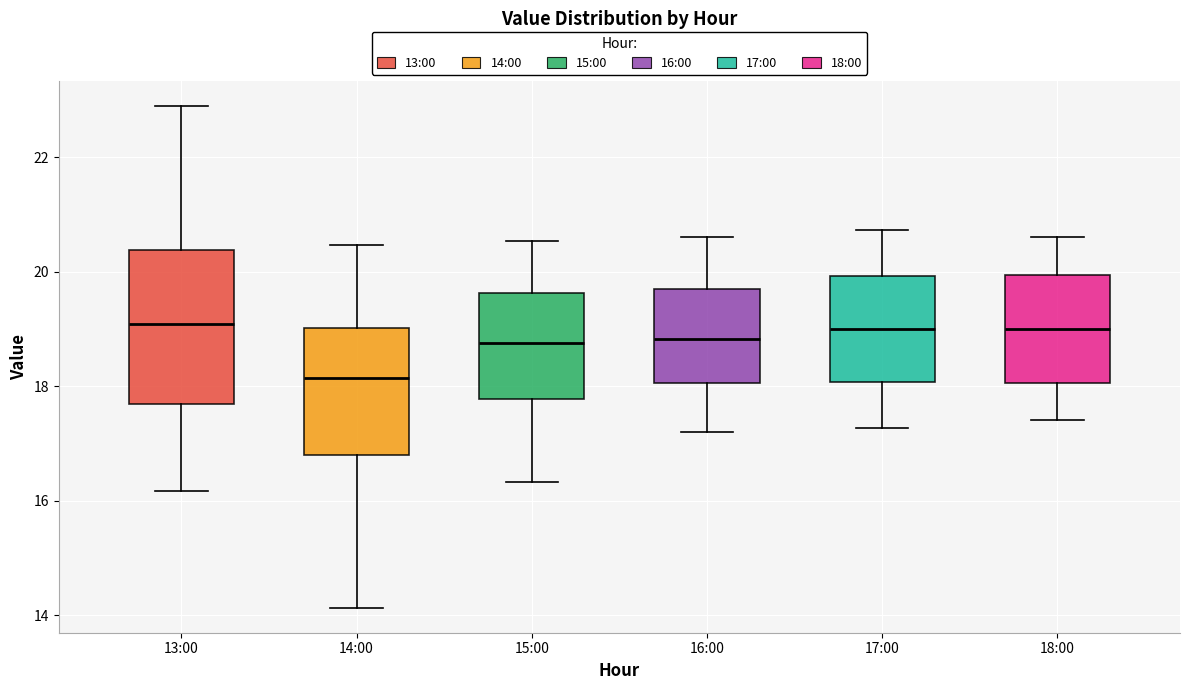

Reading left to right, read every box against the y-axis: the position of its median line, the range the box covers, and the ends of its whiskers. The values are not printed on the chart, so give them approximately, as read against the axis.

13:00: median 19.0, box 17.6 to 20.4, whiskers 16.2 to 23.0
14:00: median 18.2, box 16.8 to 19.0, whiskers 14.2 to 20.4
15:00: median 18.8, box 17.8 to 19.6, whiskers 16.4 to 20.6
16:00: median 18.8, box 18.0 to 19.8, whiskers 17.2 to 20.6
17:00: median 19.0, box 18.0 to 20.0, whiskers 17.2 to 20.8
18:00: median 19.0, box 18.0 to 20.0, whiskers 17.4 to 20.6